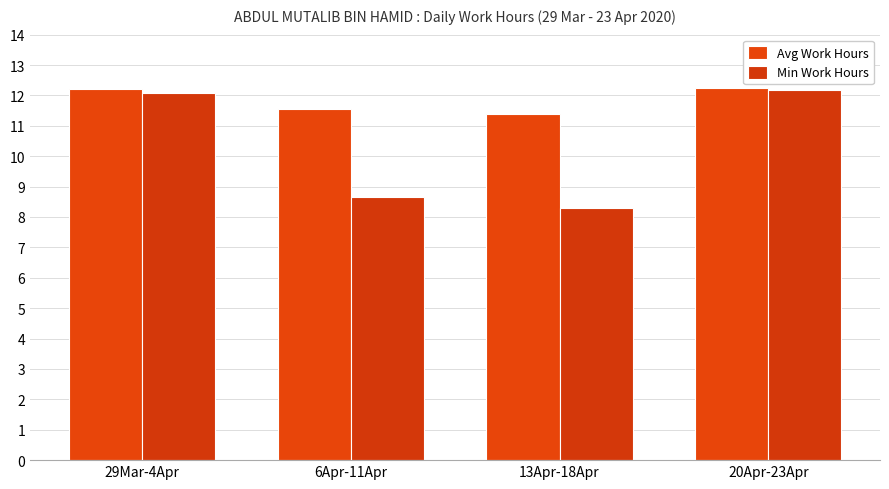

Reading left to right, extract all data points from this chart.

Avg Work Hours: 29Mar-4Apr=12.2	6Apr-11Apr=11.6	13Apr-18Apr=11.4	20Apr-23Apr=12.2
Min Work Hours: 29Mar-4Apr=12.1	6Apr-11Apr=8.7	13Apr-18Apr=8.3	20Apr-23Apr=12.2